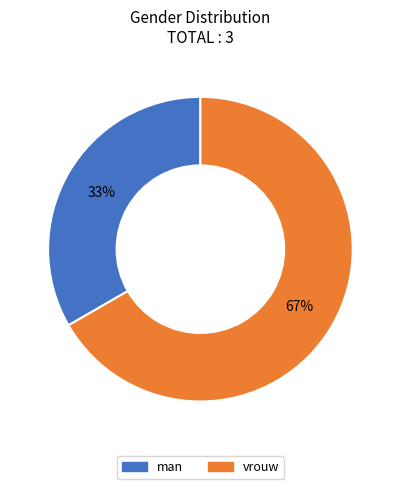

To the nearest percent, what portion does man represent?

33%